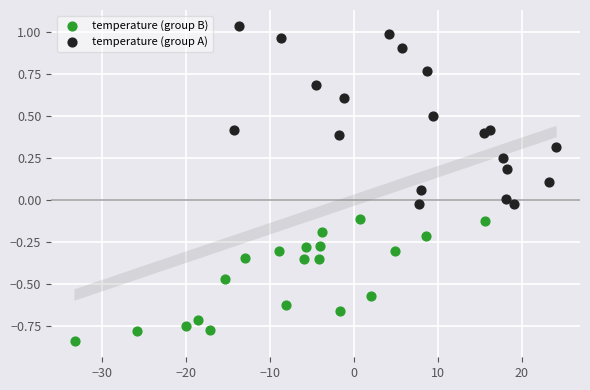

Which series reaches the maximum Y coordinate?

temperature (group A)